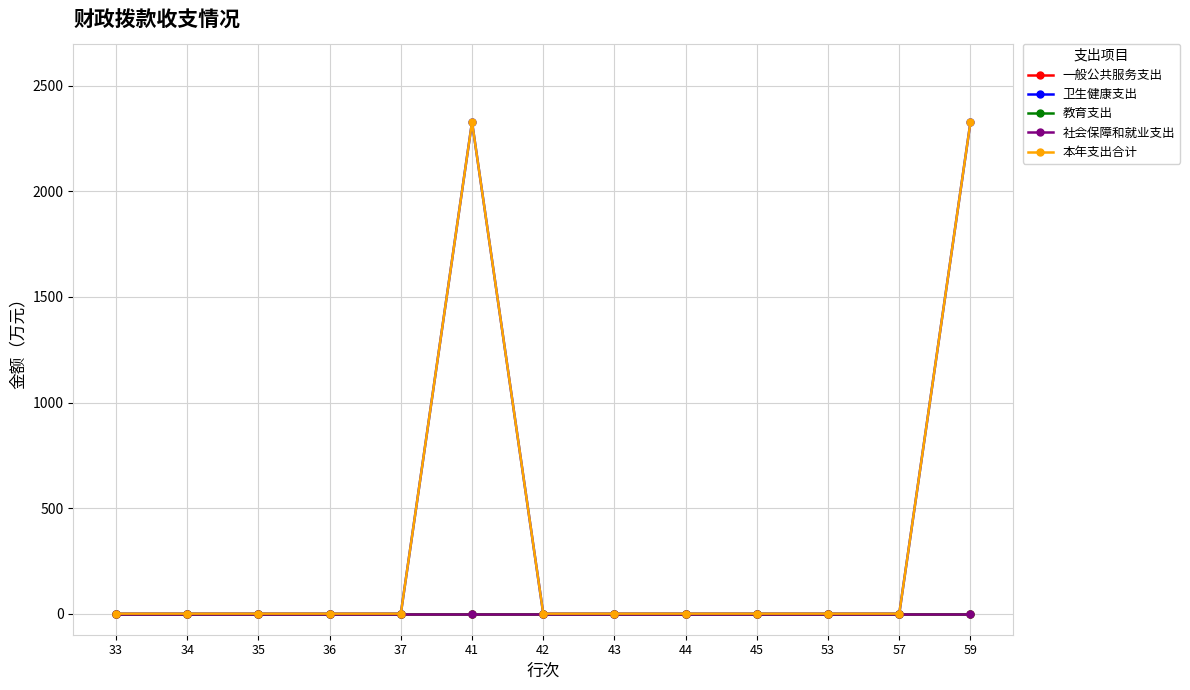

The 社会保障和就业支出 series shows 0.0 at 57. True or false?

True